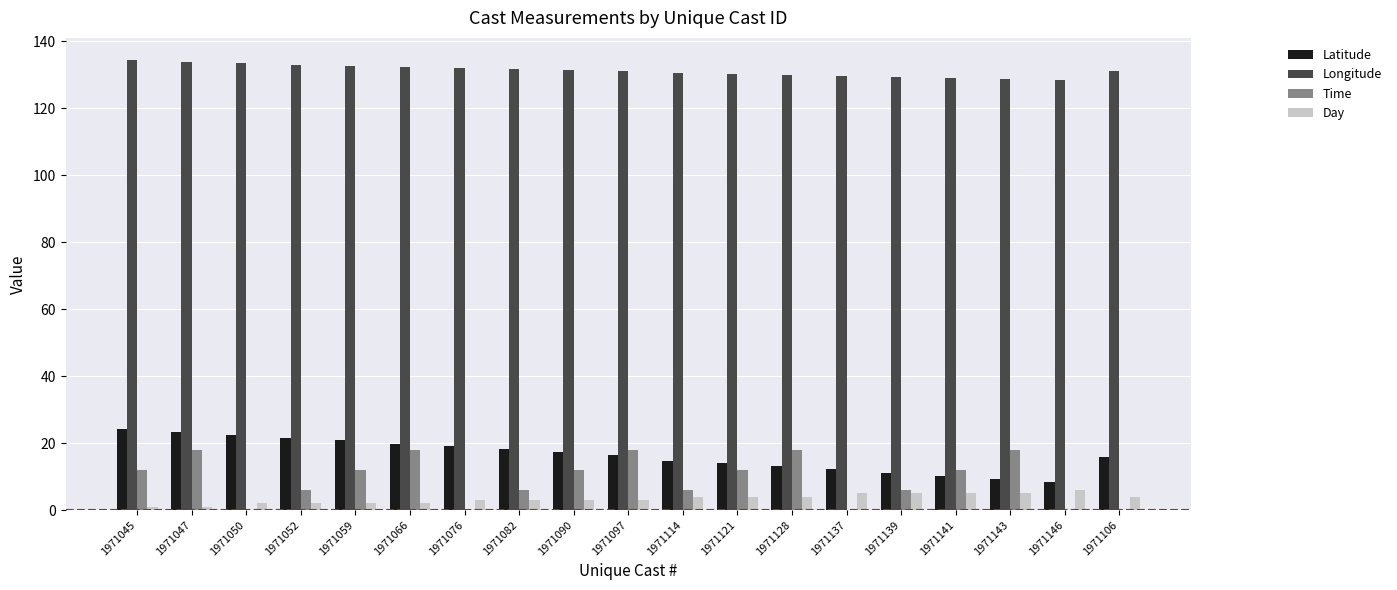

What is the maximum value for Time?

18.0